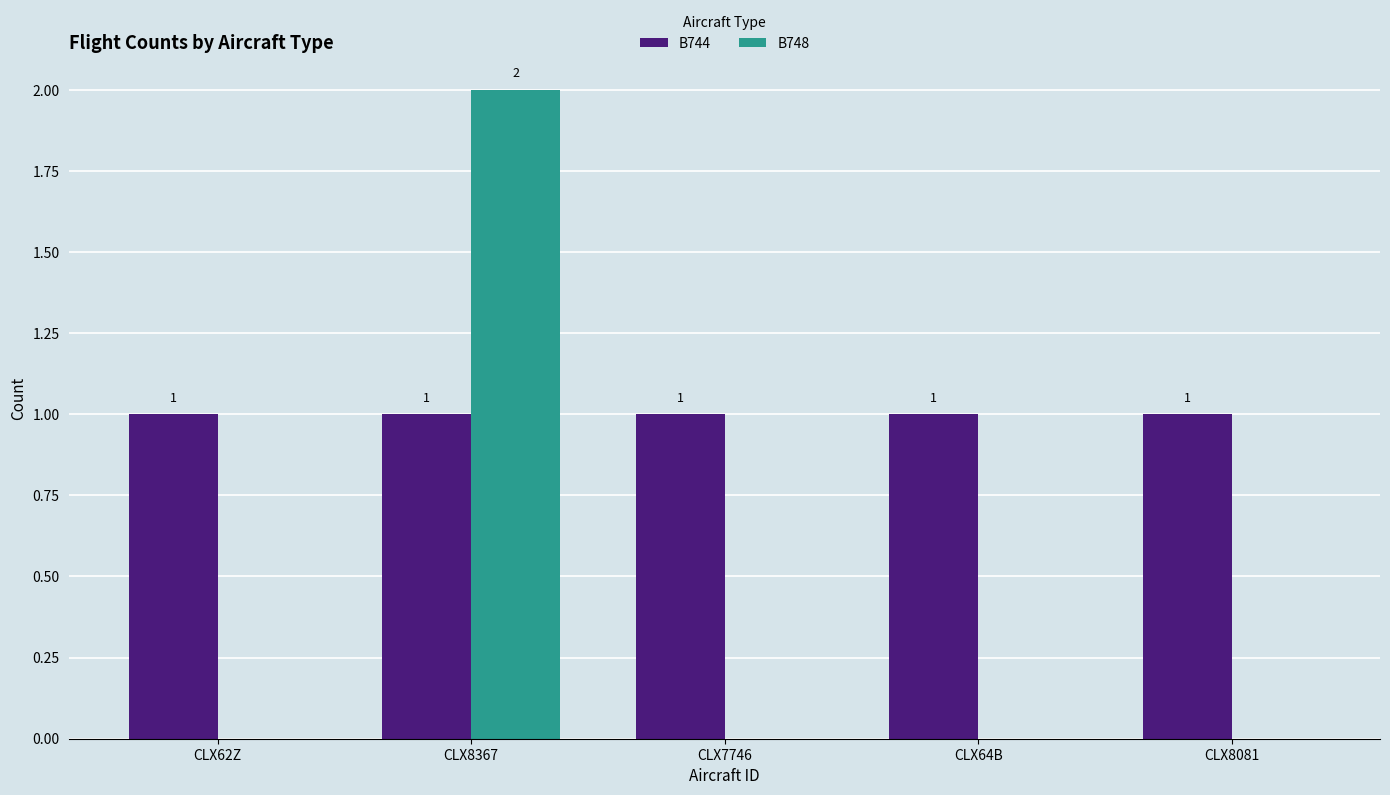

Between CLX8367 and CLX64B, which series saw the biggest shift?

B748